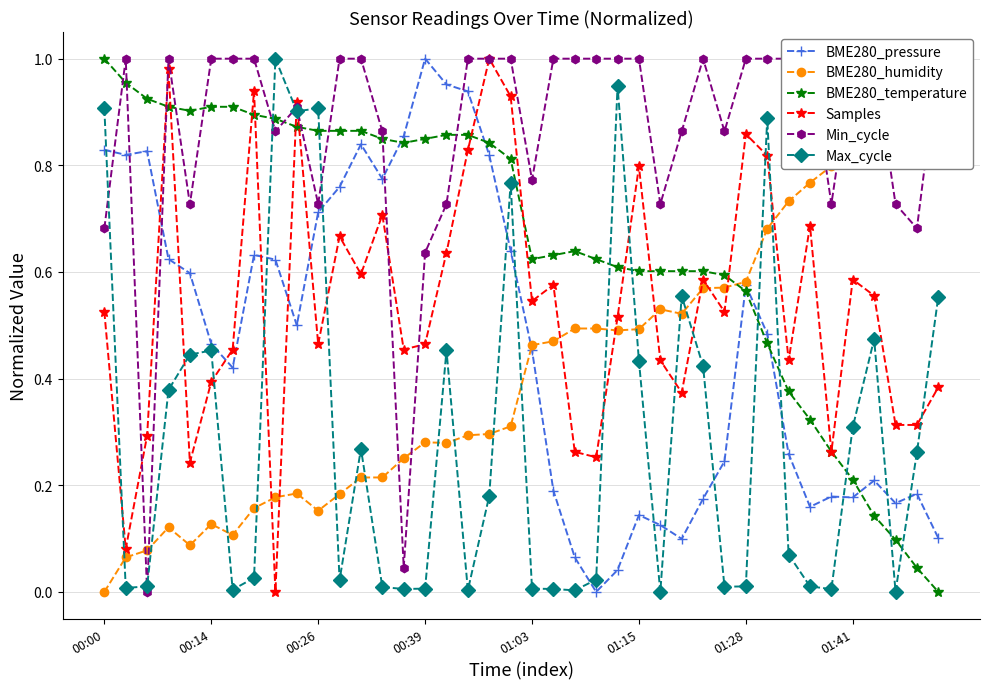

How many times do BME280_pressure and Samples cross each other?

7